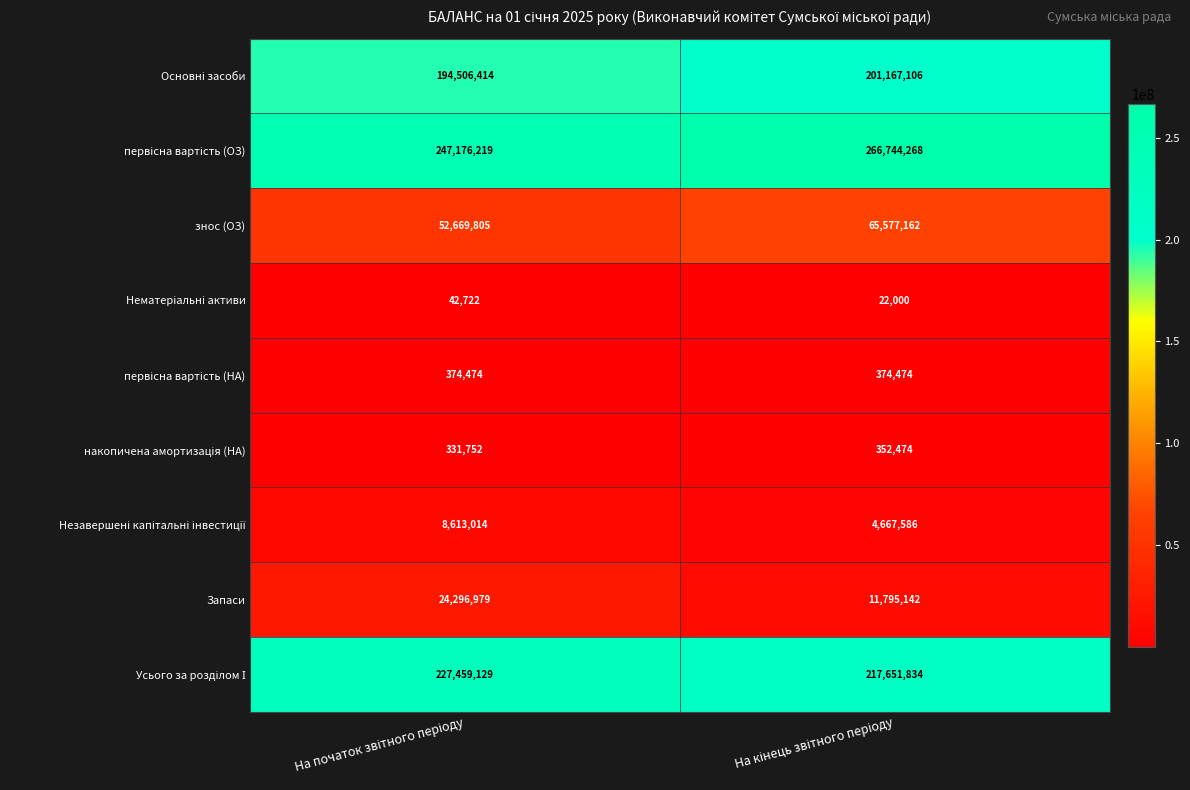

What is the difference between the maximum and minimum values in the Запаси series?

12501837